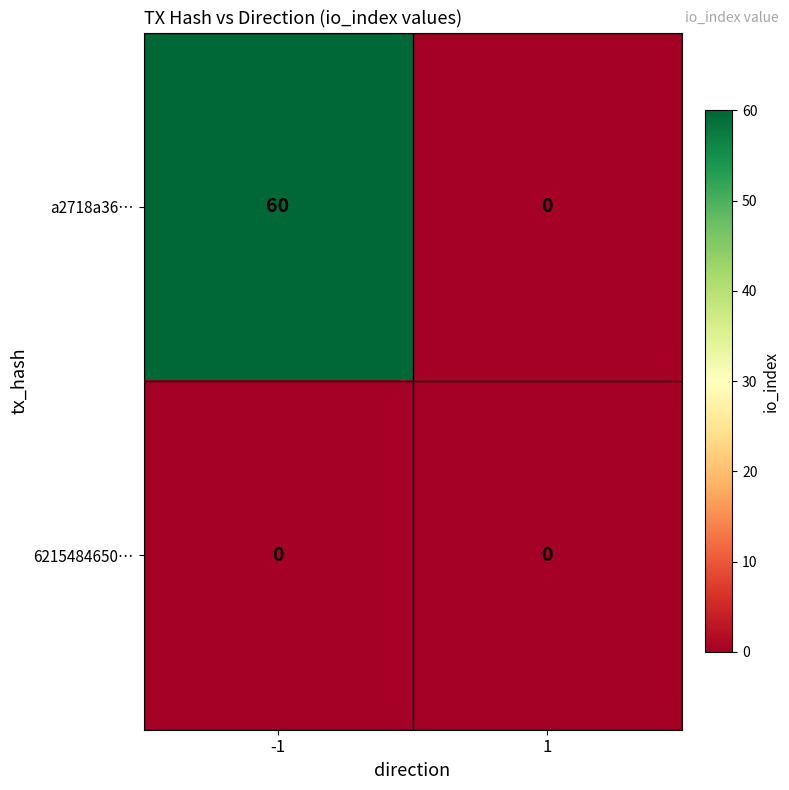

What is the spread (max minus min) of values at -1?

60